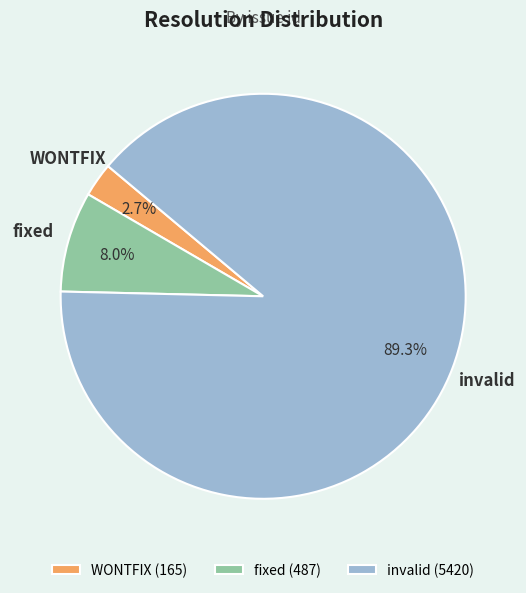

To the nearest percent, what is the difference between the largest and smallest slice percentages?

87%